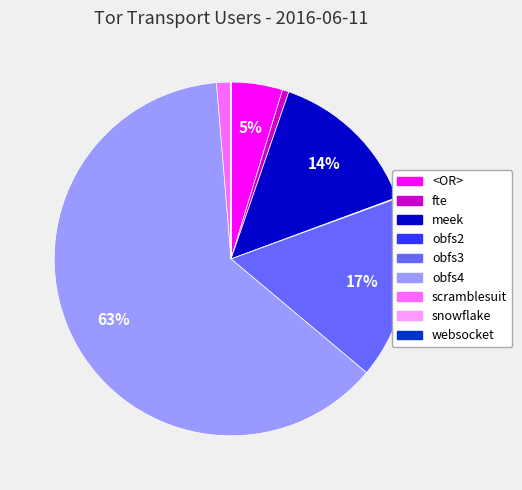

What is the majority slice?

obfs4